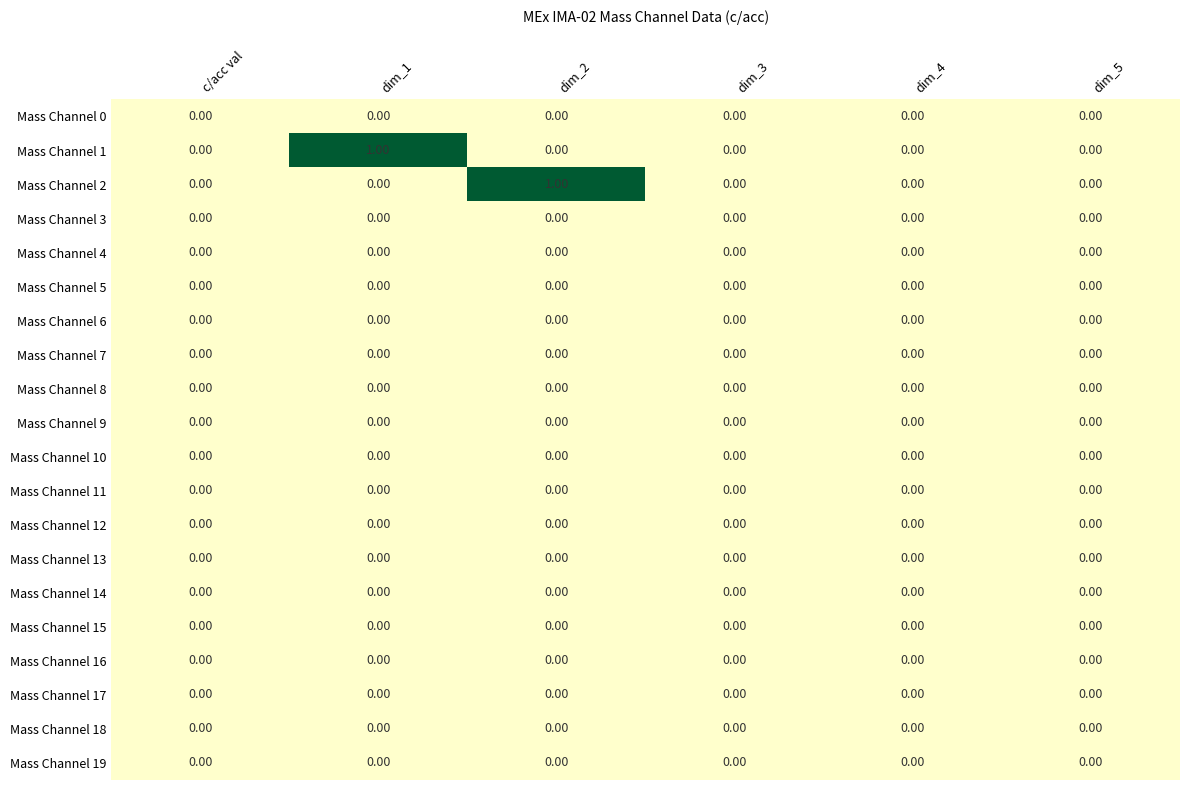

Which series changed the most between dim_1 and dim_4?

Mass Channel 1